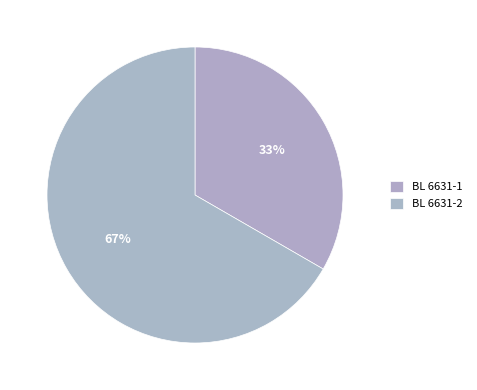

True or false: BL 6631-2 accounts for 67% of the total.

True